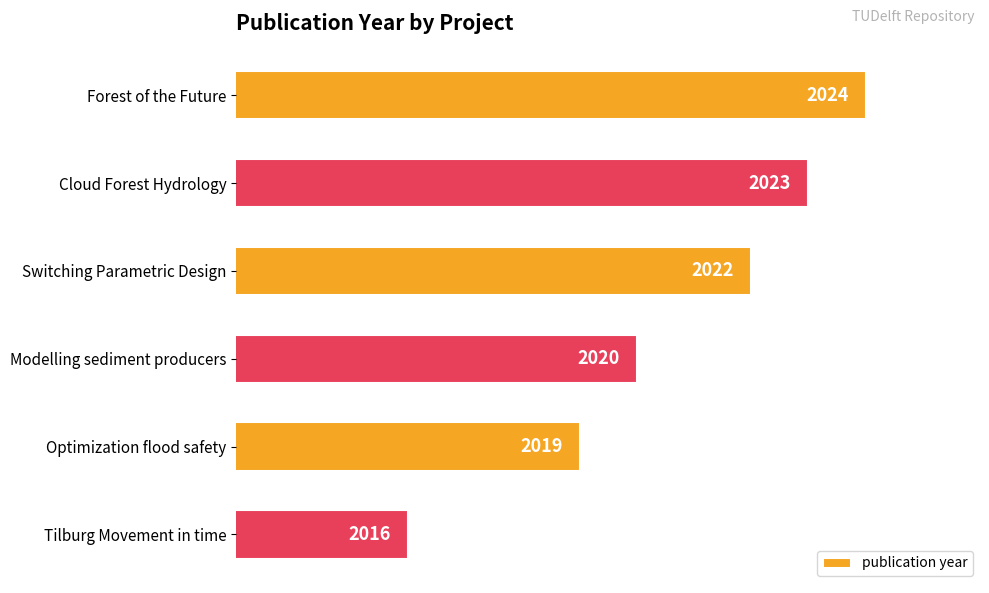

How many data points are less than 2022?

3